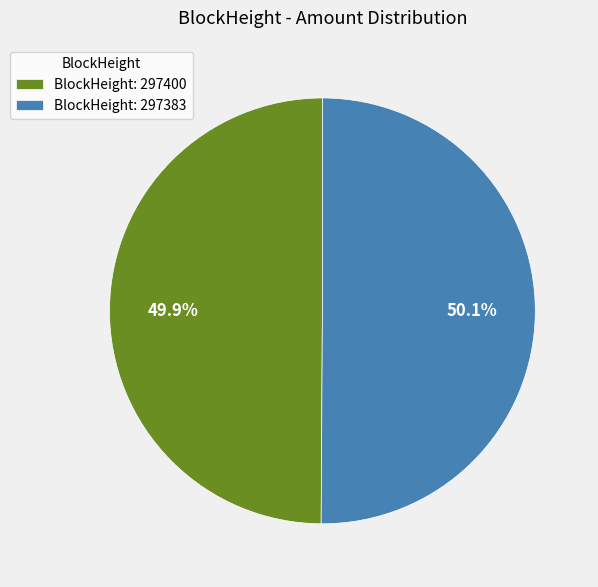

To the nearest percent, what is the average slice percentage?

50%